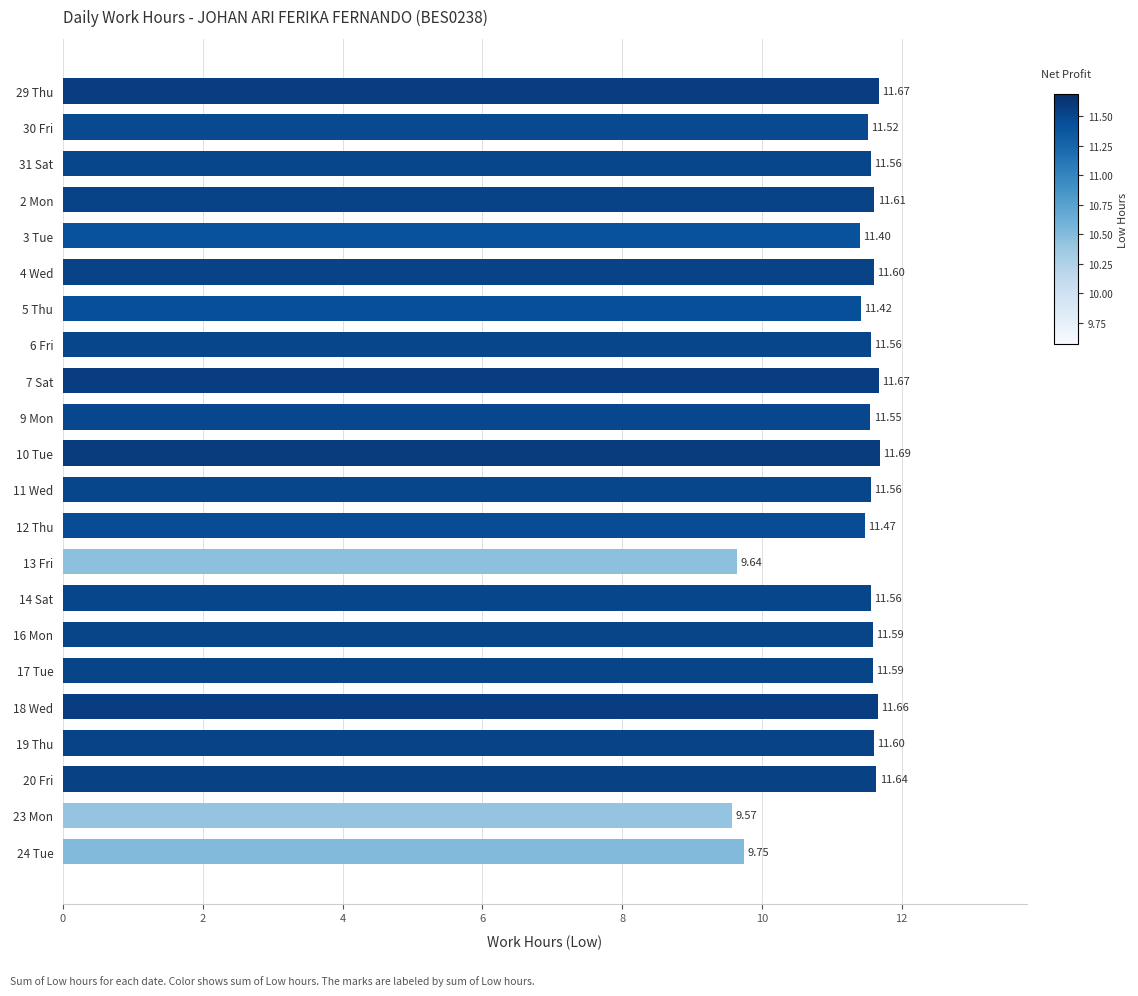

Between 14 Sat and 24 Tue, which is larger?

14 Sat